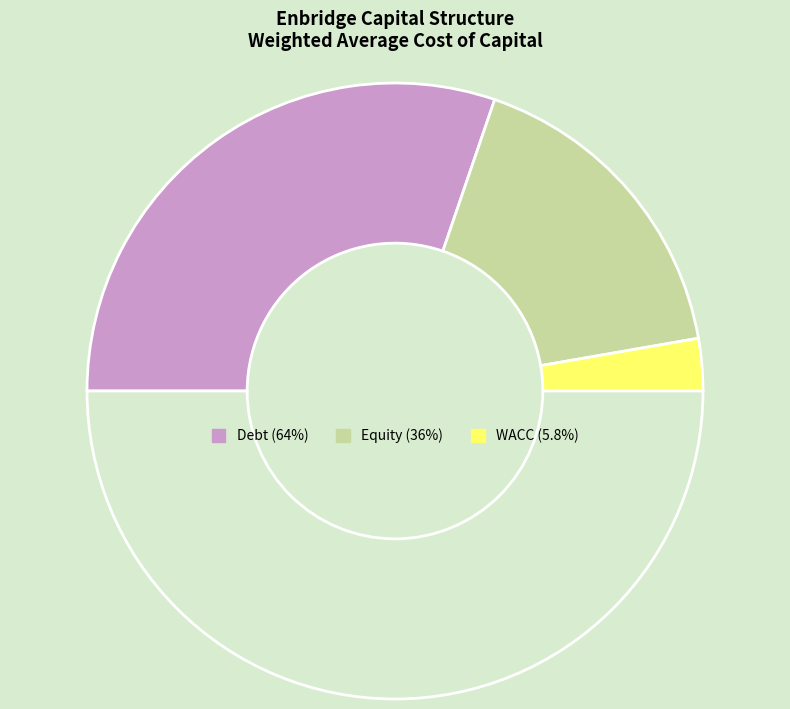

Count the number of slices in the pie.

4